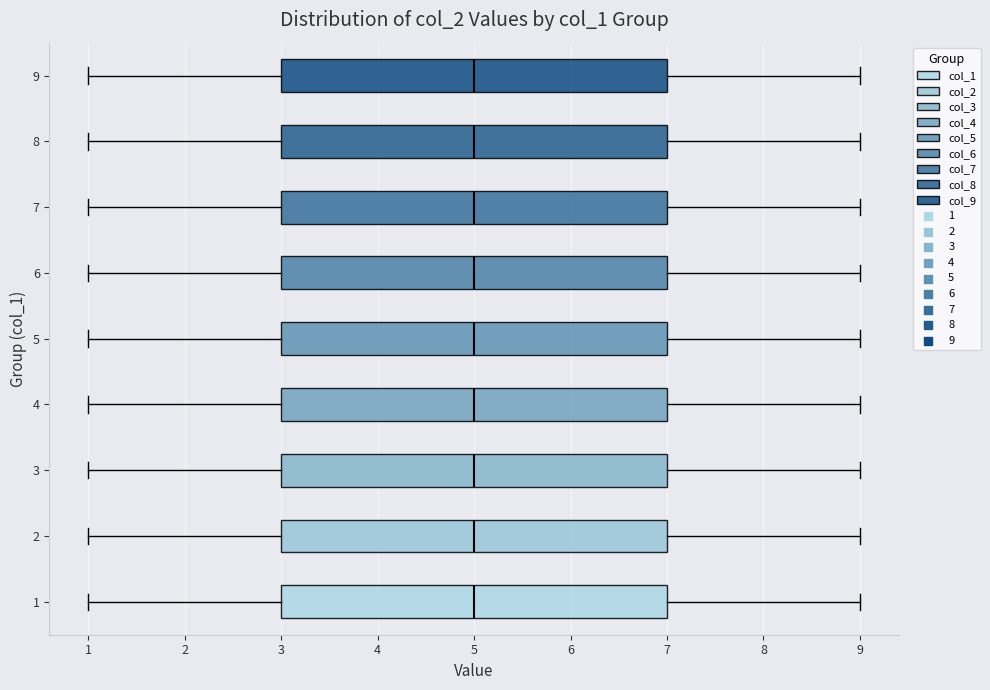

Reading bottom to top, read every box against the x-axis: the position of its median line, the range the box covers, and the ends of its whiskers. The values are not printed on the chart, so give them approximately, as read against the axis.

1: median 5, box 3 to 7, whiskers 1 to 9
2: median 5, box 3 to 7, whiskers 1 to 9
3: median 5, box 3 to 7, whiskers 1 to 9
4: median 5, box 3 to 7, whiskers 1 to 9
5: median 5, box 3 to 7, whiskers 1 to 9
6: median 5, box 3 to 7, whiskers 1 to 9
7: median 5, box 3 to 7, whiskers 1 to 9
8: median 5, box 3 to 7, whiskers 1 to 9
9: median 5, box 3 to 7, whiskers 1 to 9